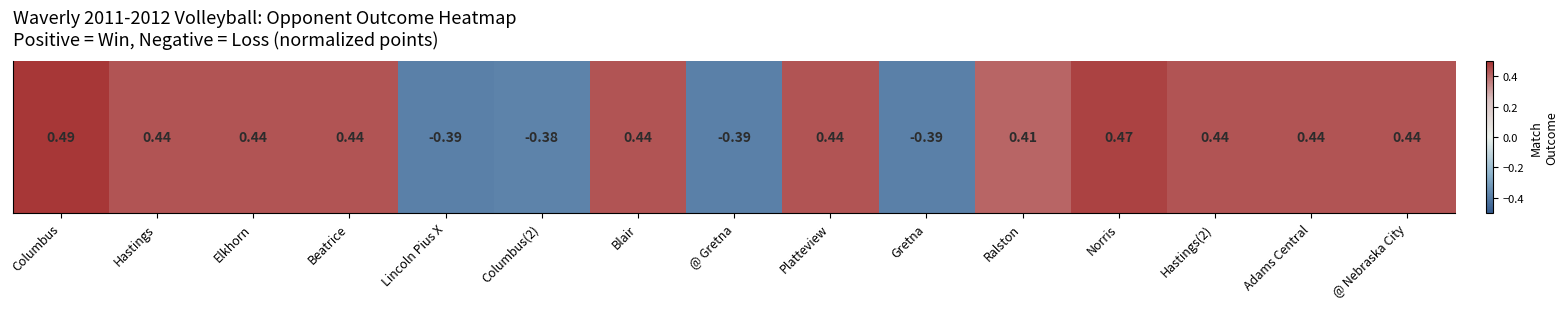

What is the difference between the second highest and minimum values?

0.9